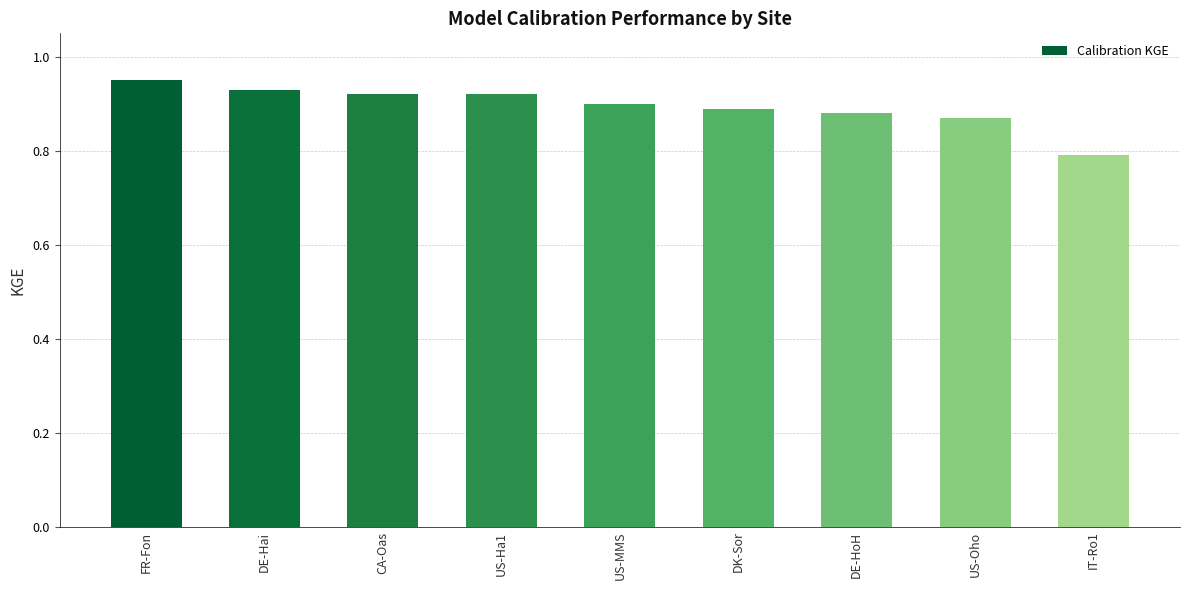

Which label corresponds to the smallest value in the chart?

IT-Ro1